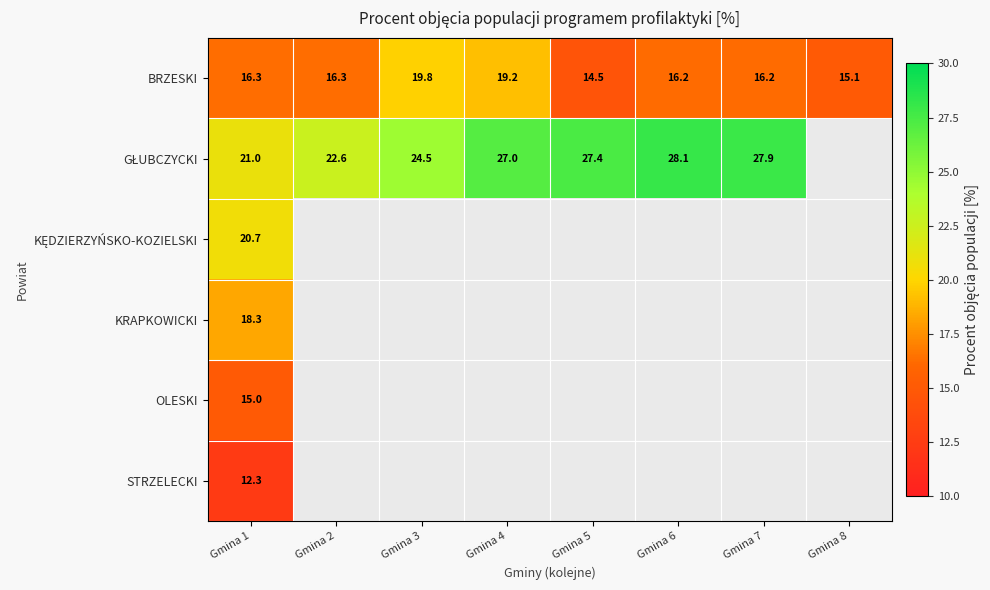

What is the smallest value displayed?

12.3